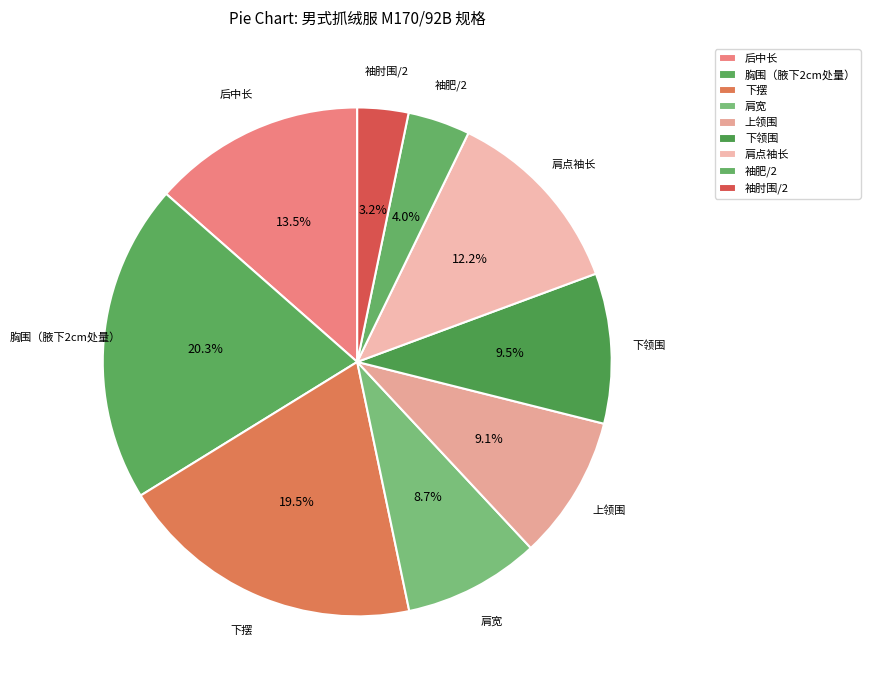

To the nearest percent, what is the difference between the 胸围（腋下2cm处量） and 后中长 slice percentages?

7%